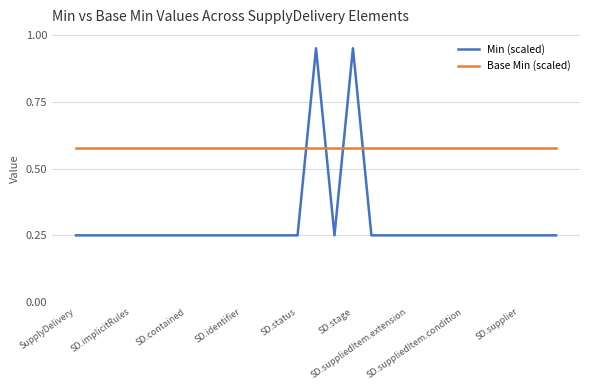

Which series has the widest spread of values?

Min (scaled)